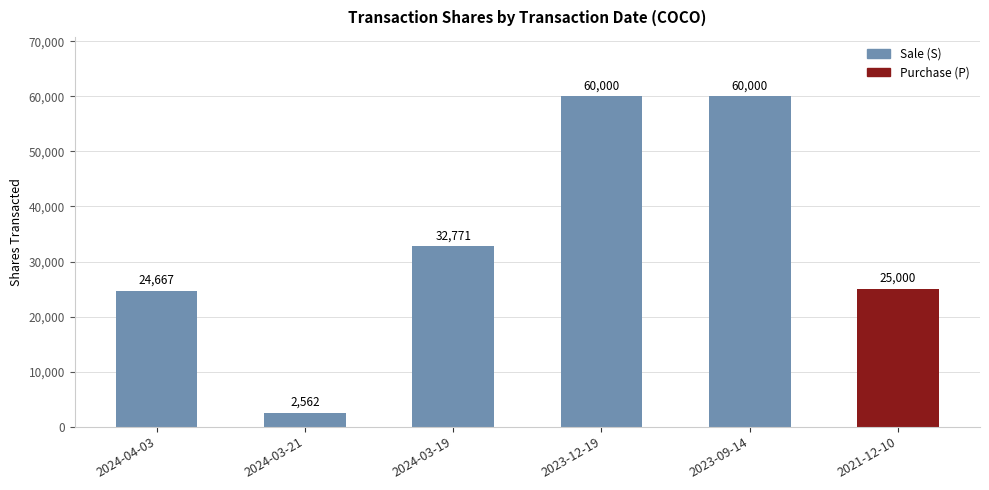

What is the change in value from 2024-03-21 to 2021-12-10?

+22438